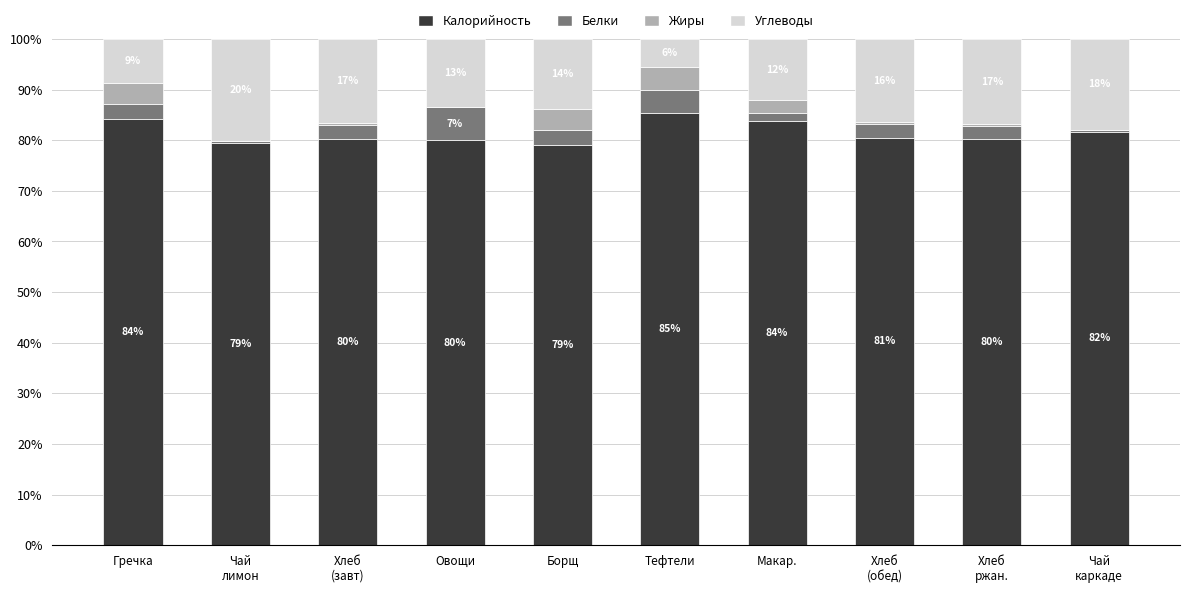

Where is Белки nearest to the value 3?

Борщ